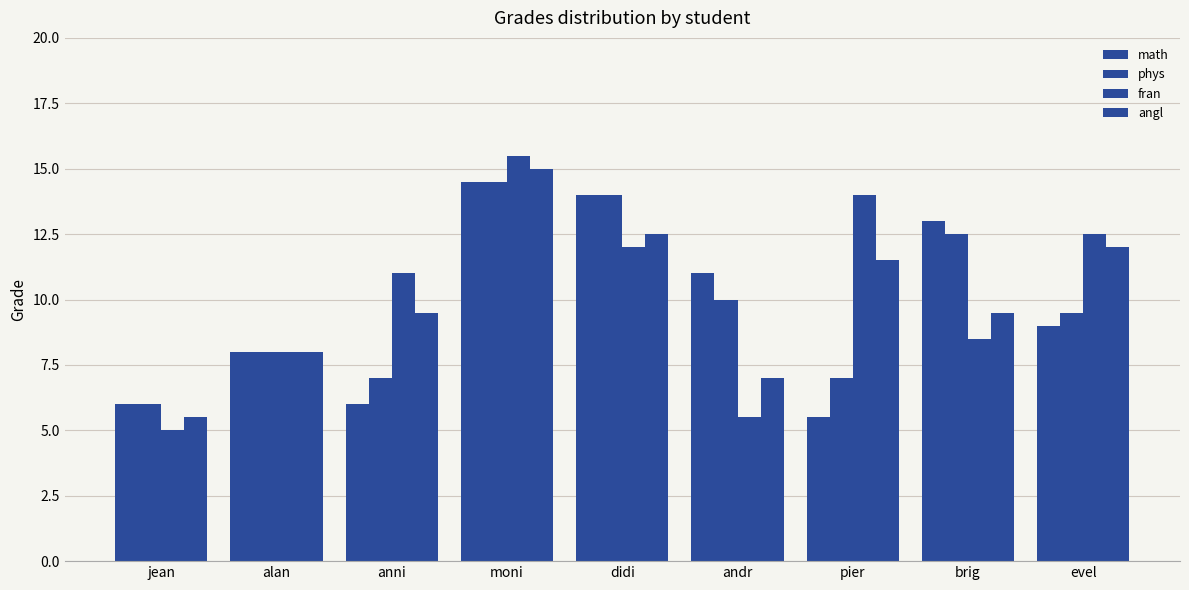

How many categories are shown in the chart?

9